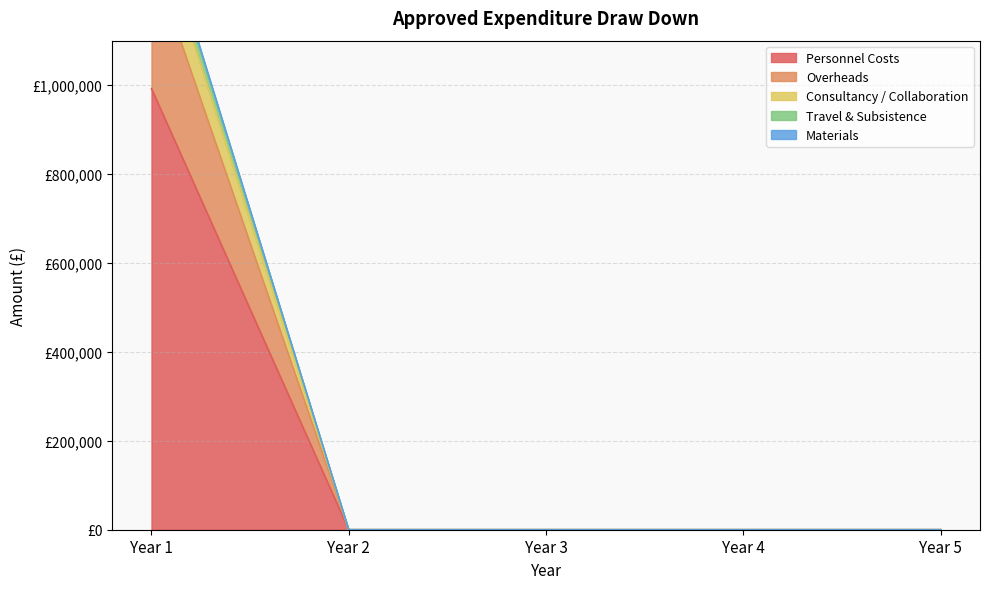

What is the average value of the Personnel Costs series?

198433.3